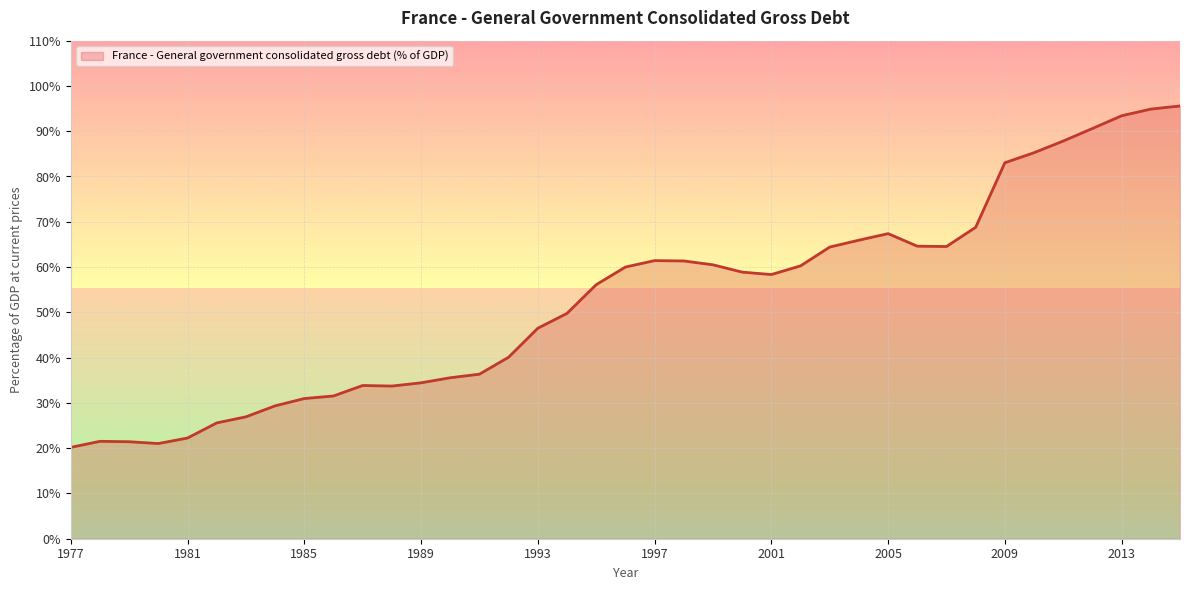

What is the minimum value shown in the chart?

20.2